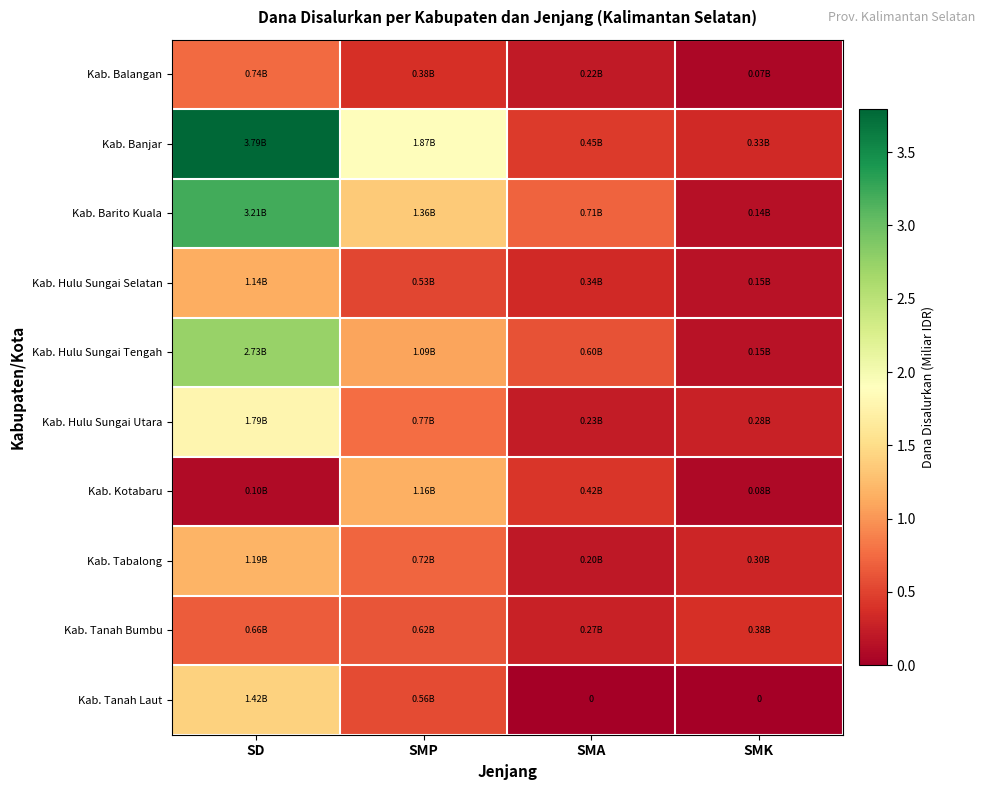

Is the value of Kab. Barito Kuala at SD greater than the value of Kab. Hulu Sungai Tengah at SMP?

Yes